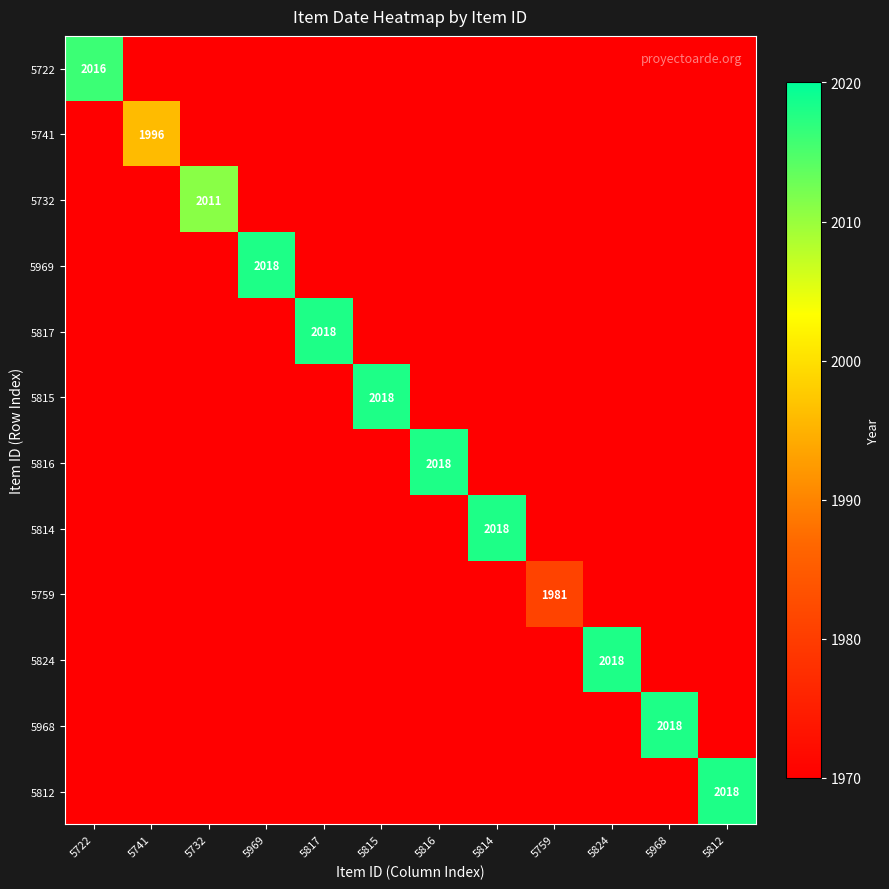

List the labels in order of 5815 value, largest first.

5815, 5722, 5741, 5732, 5969, 5817, 5816, 5814, 5759, 5824, 5968, 5812